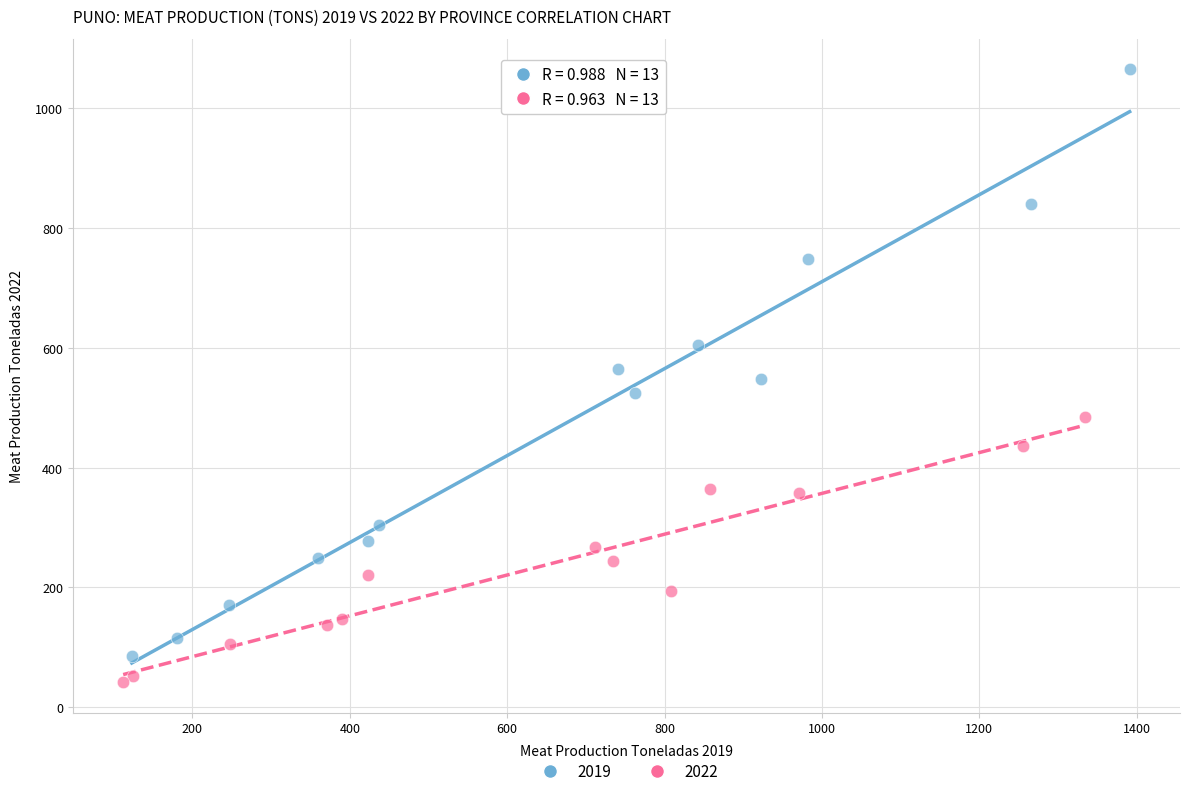

Which series contains the lowest Y value?

2022